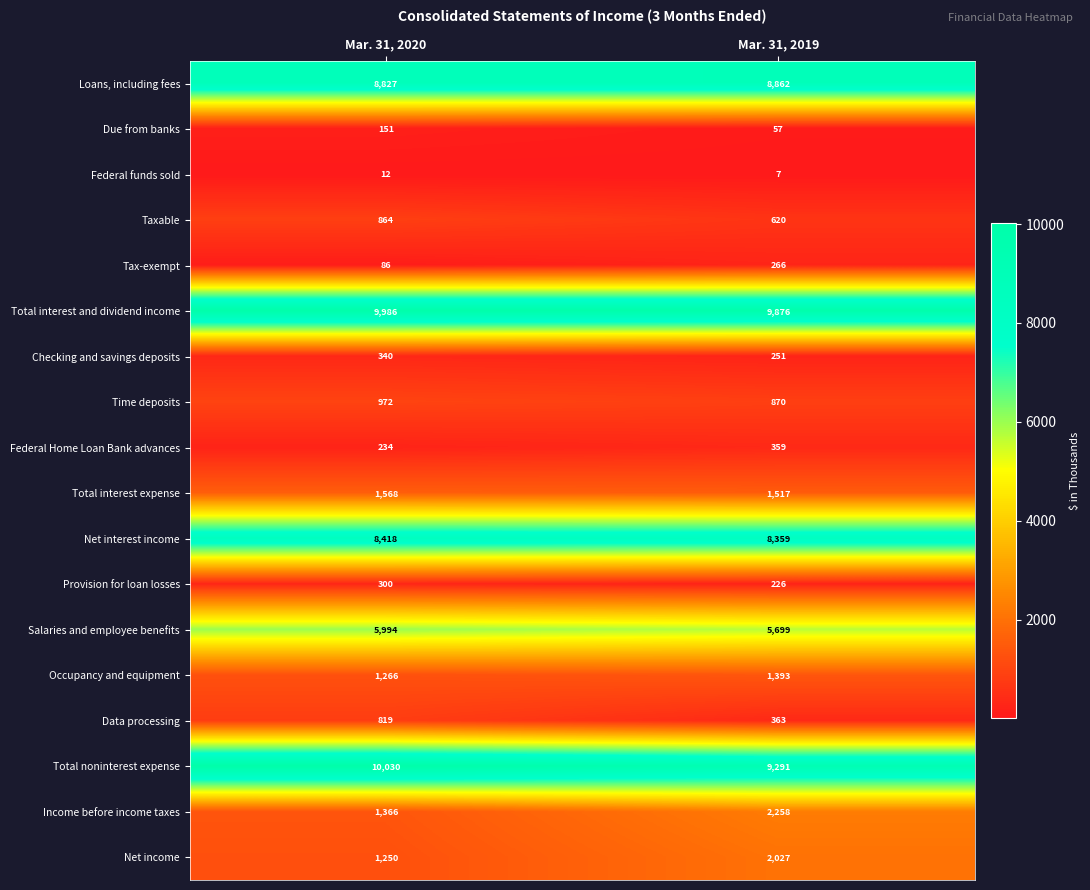

What is the difference between the Salaries and employee benefits values at Mar. 31, 2019 and Mar. 31, 2020?

295